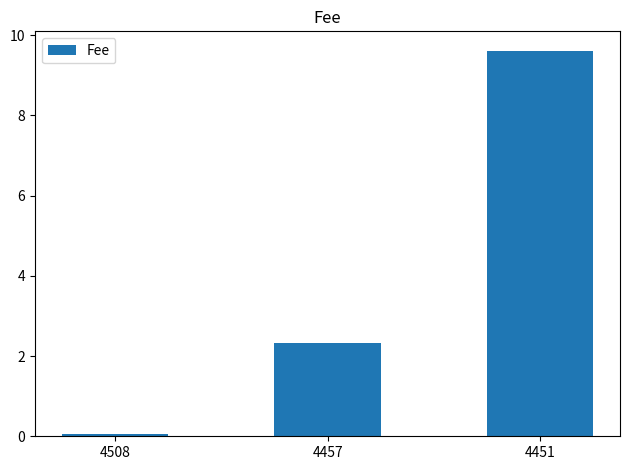

The chart shows a value of 9.6 at 4451. True or false?

True